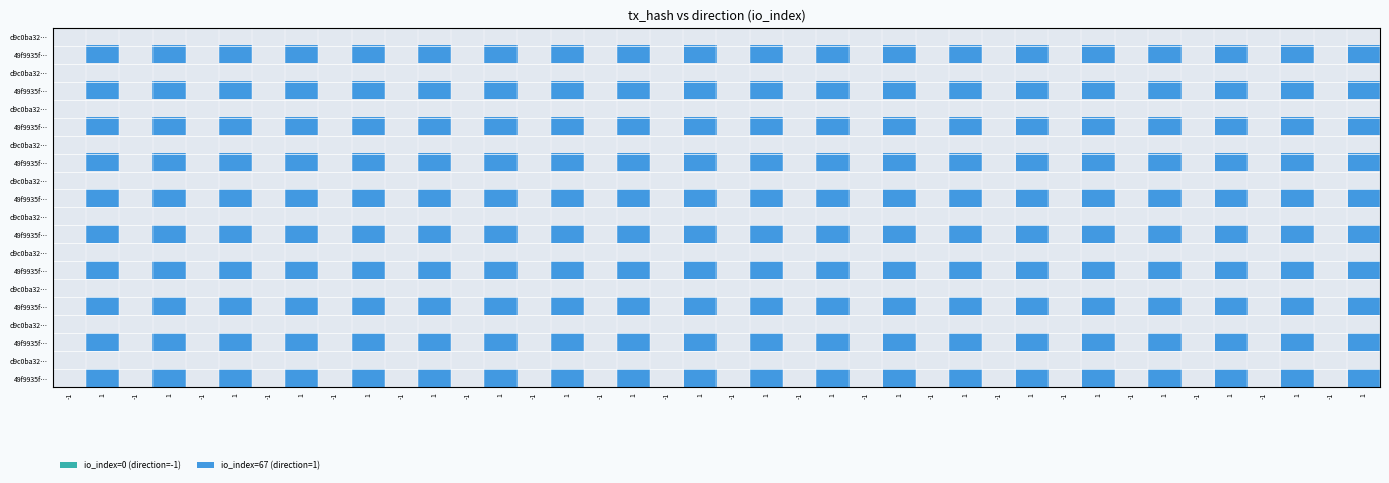

At how many categories does at least one series exceed 0?

20